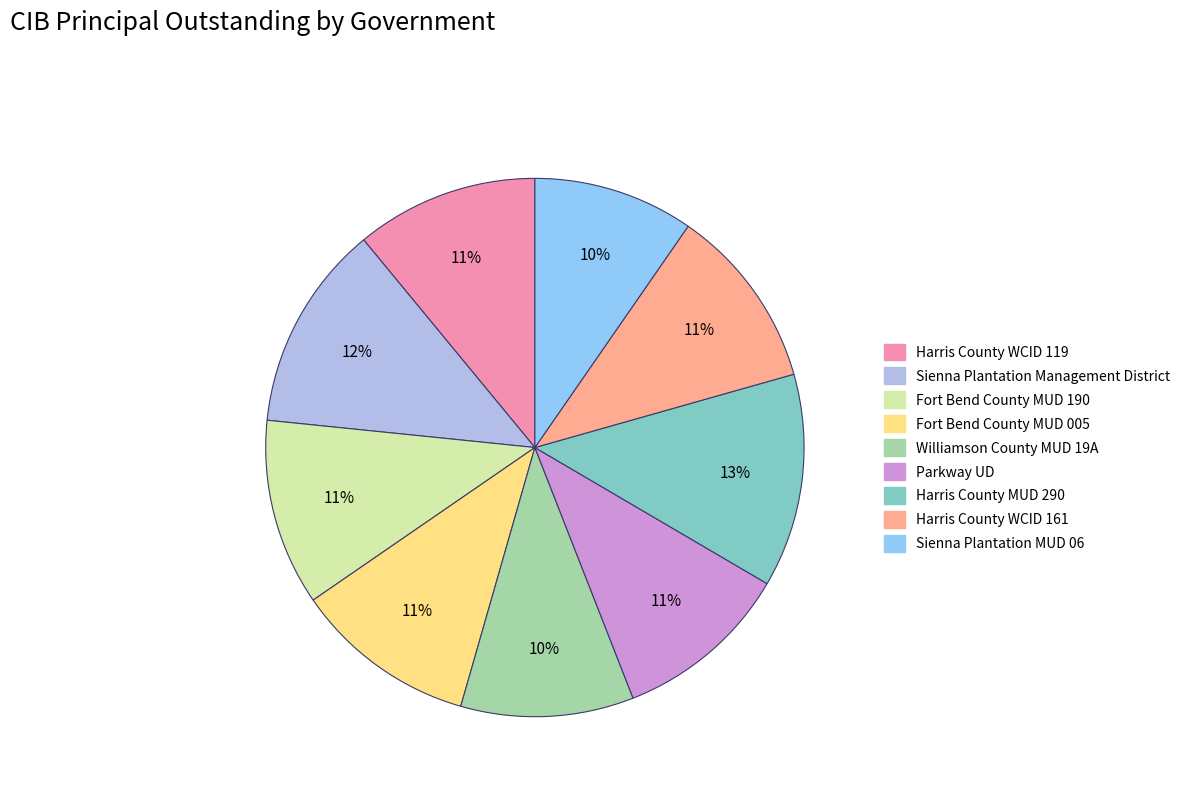

Between Williamson County MUD 19A and Fort Bend County MUD 190, which is larger?

Fort Bend County MUD 190